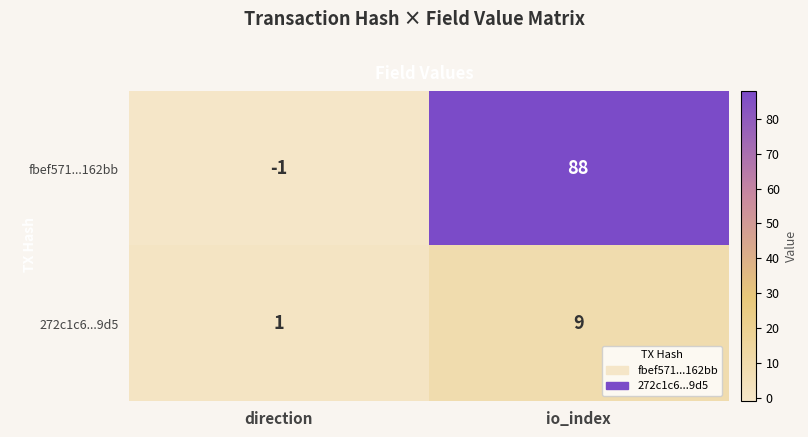

What is the highest value of the fbef571...162bb series?

88